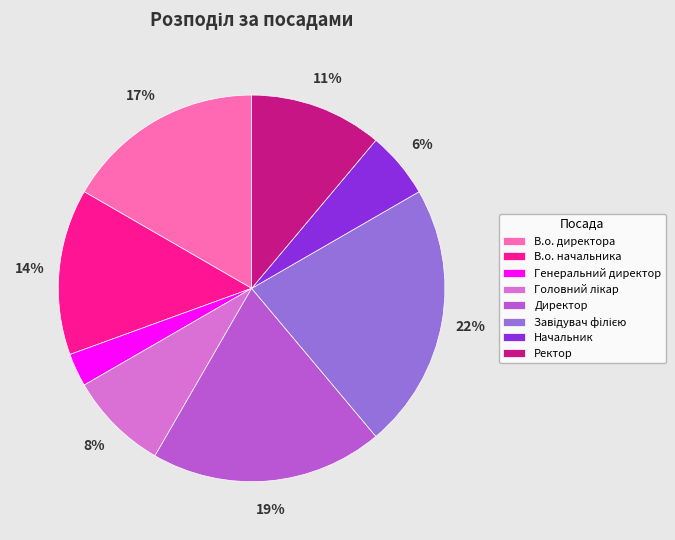

True or false: В.о. директора accounts for 17% of the total.

True